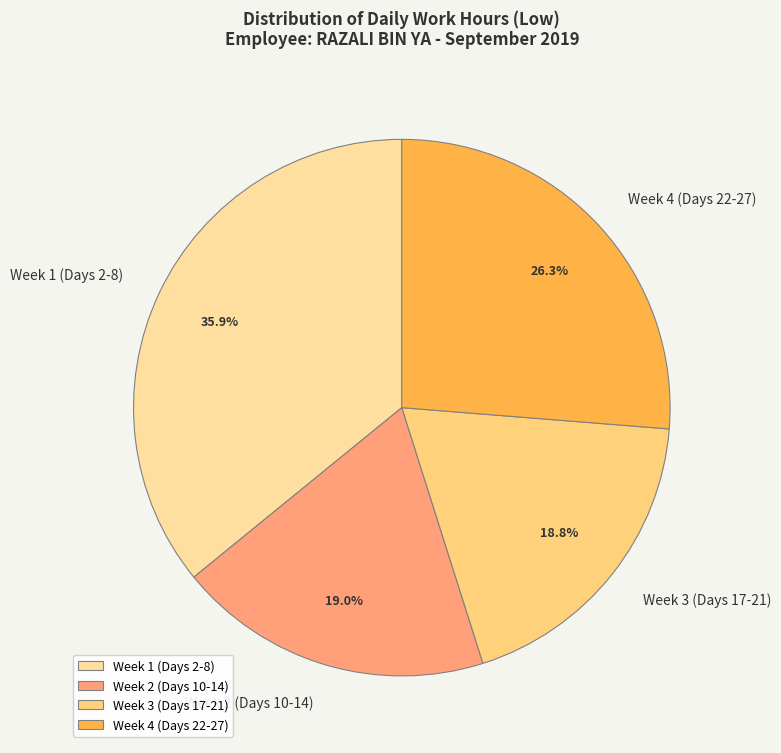

Does Week 4 (Days 22-27) represent more than half of the total?

No